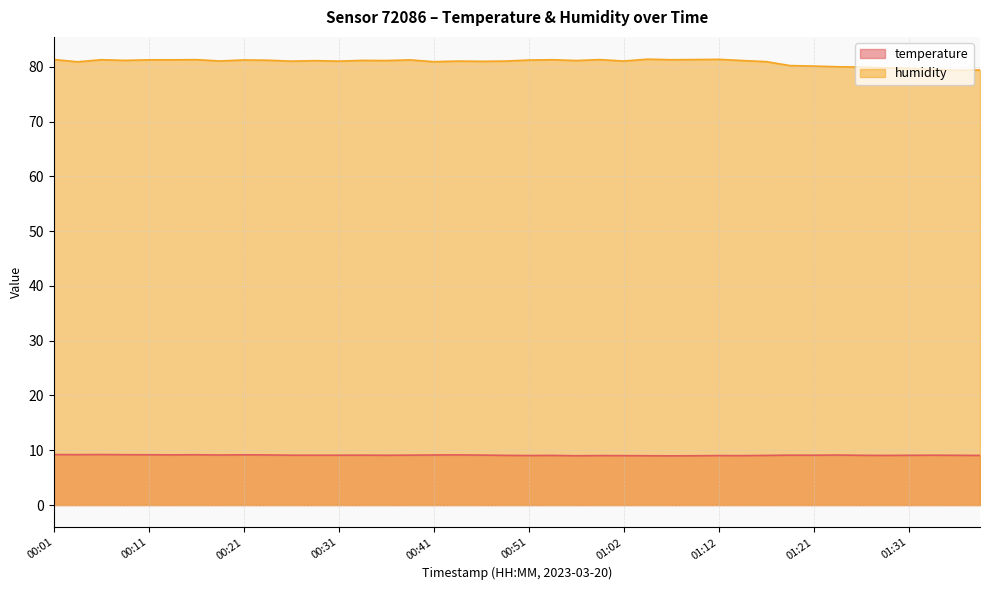

What is the difference between the maximum and second lowest values in the temperature series?

0.2